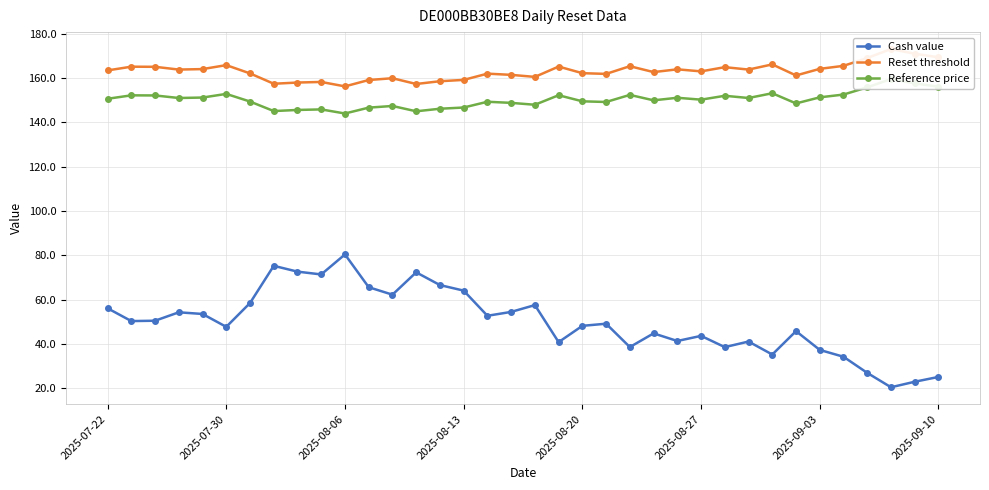

Where does the Cash value series first go above 50?

2025-07-22